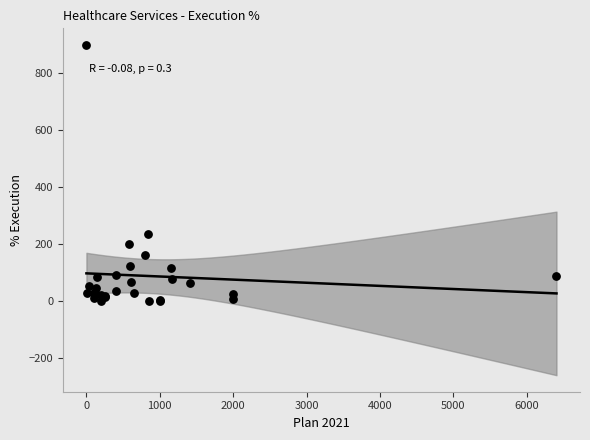

What Y value in the scatter plot is closest to 450?

237.3